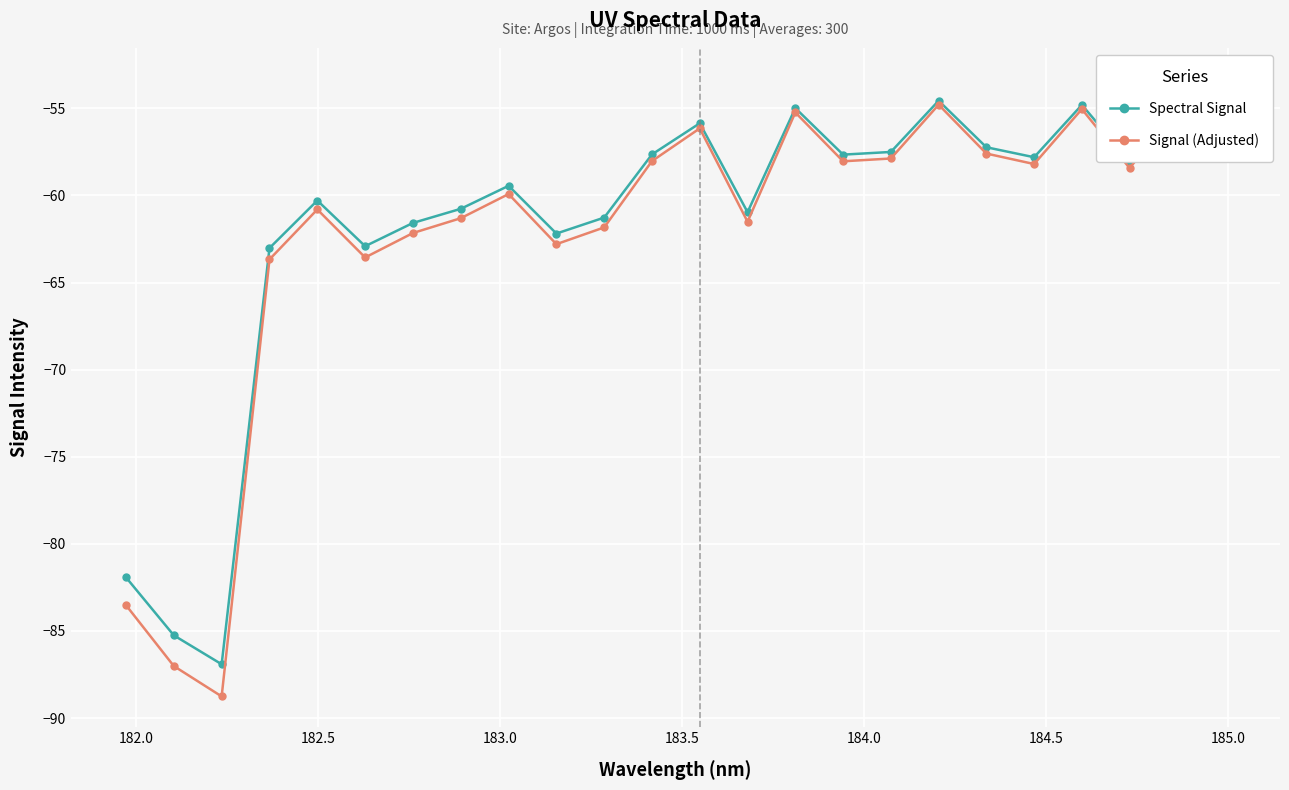

Which series has the largest range (max minus min)?

Signal (Adjusted)